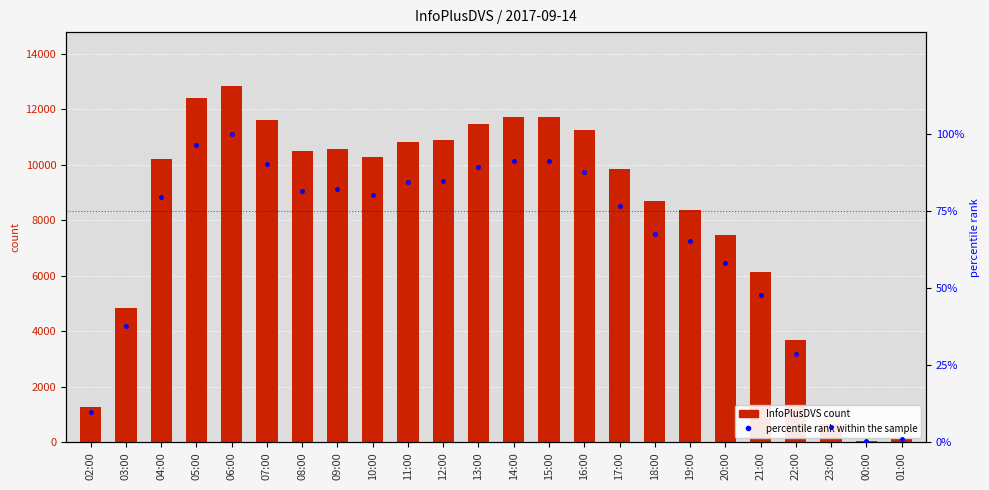

Between 18:00 and 02:00, which is larger?

18:00